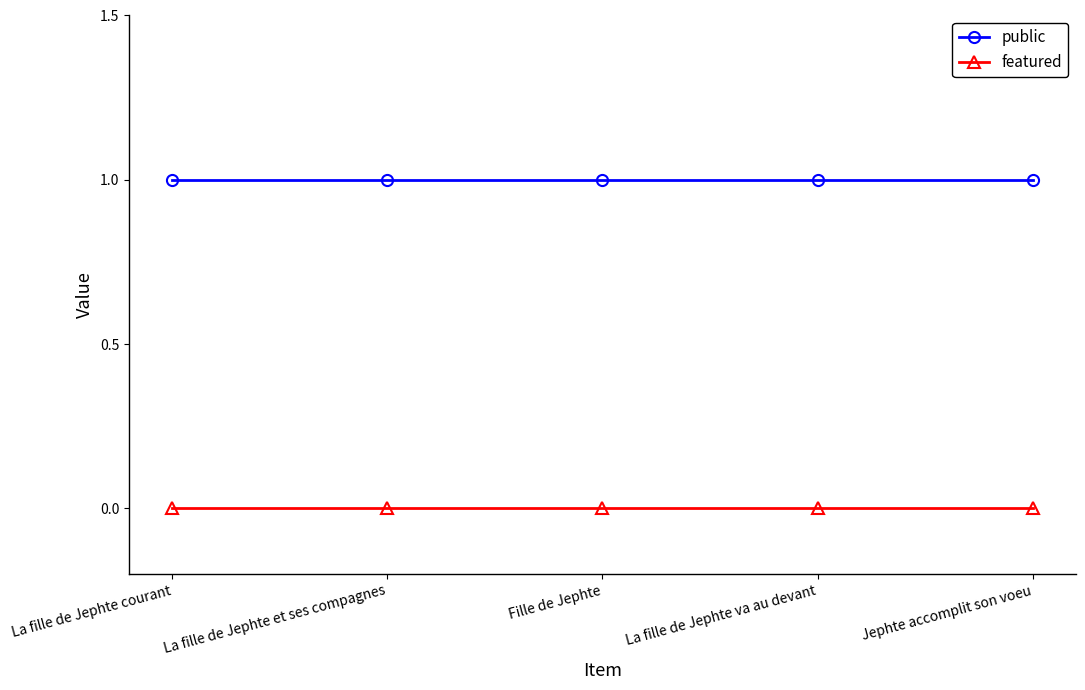

The featured series shows 0 at La fille de Jephte va au devant. True or false?

True